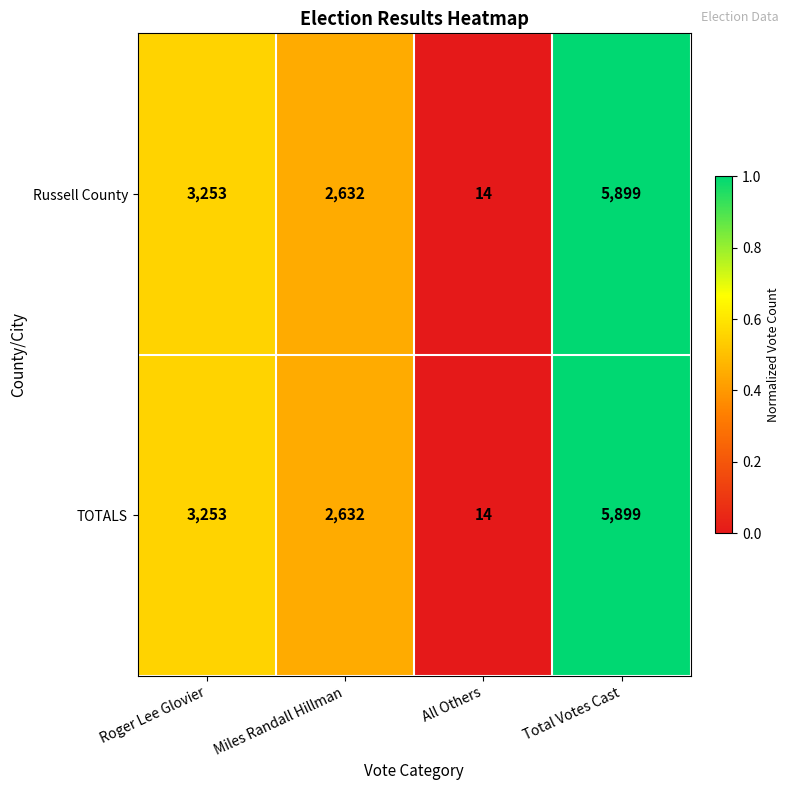

What is the maximum value for TOTALS?

5899